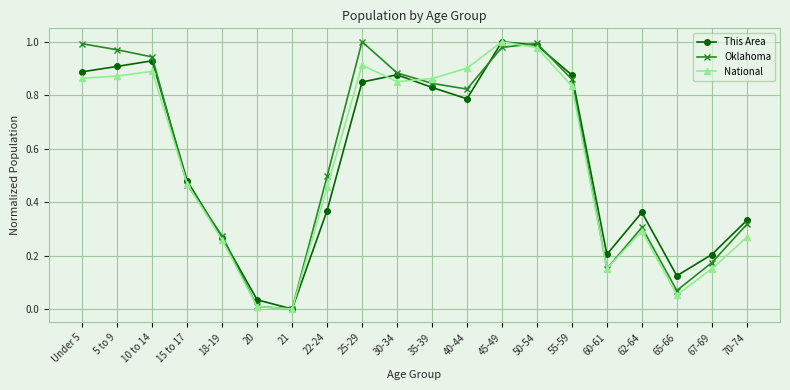

In Oklahoma, how many points are lower than both neighbors (excluding endpoints)?

4